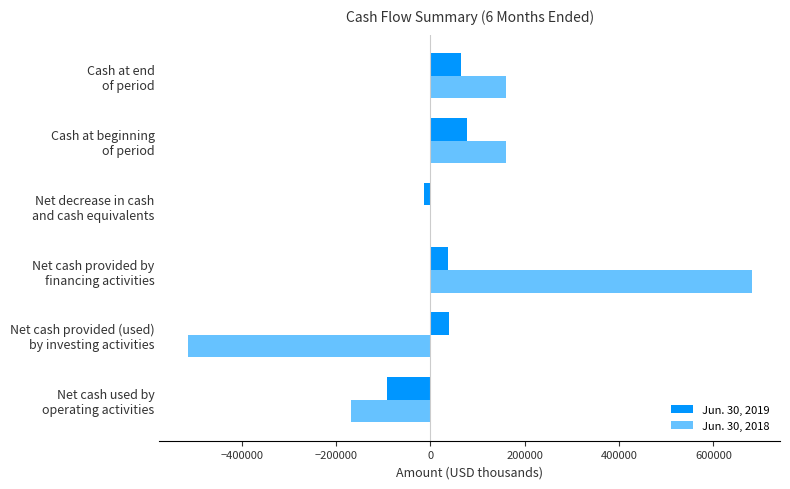

What is the greatest value displayed?

681292